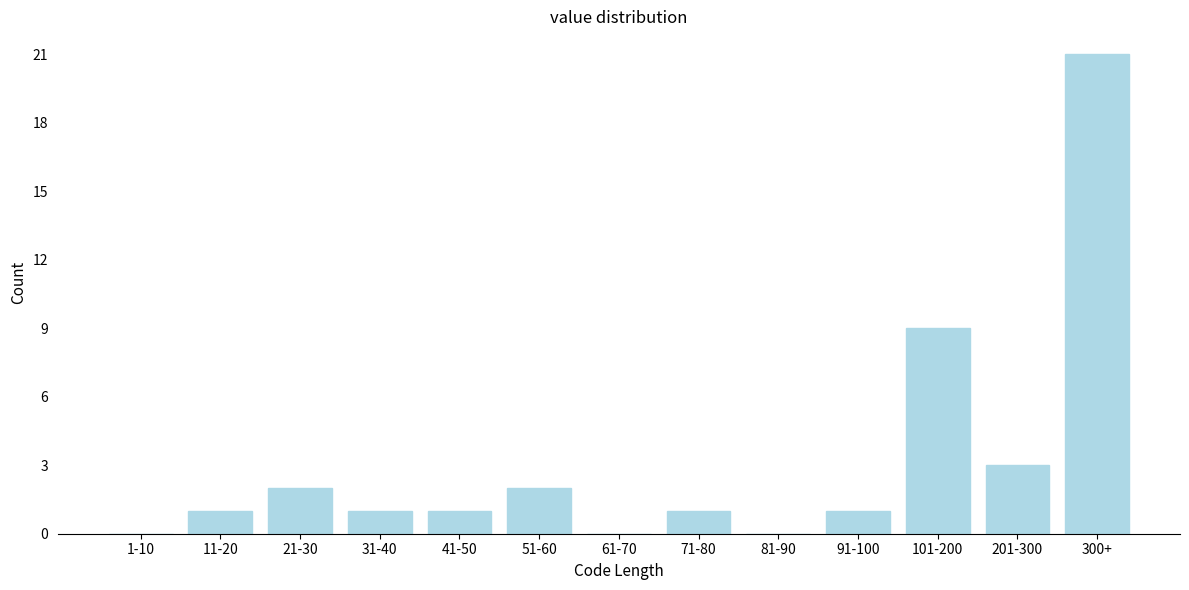

Reading right to left, what are all the values shown in this chart?

300+=21	201-300=3	101-200=9	91-100=1	81-90=0	71-80=1	61-70=0	51-60=2	41-50=1	31-40=1	21-30=2	11-20=1	1-10=0